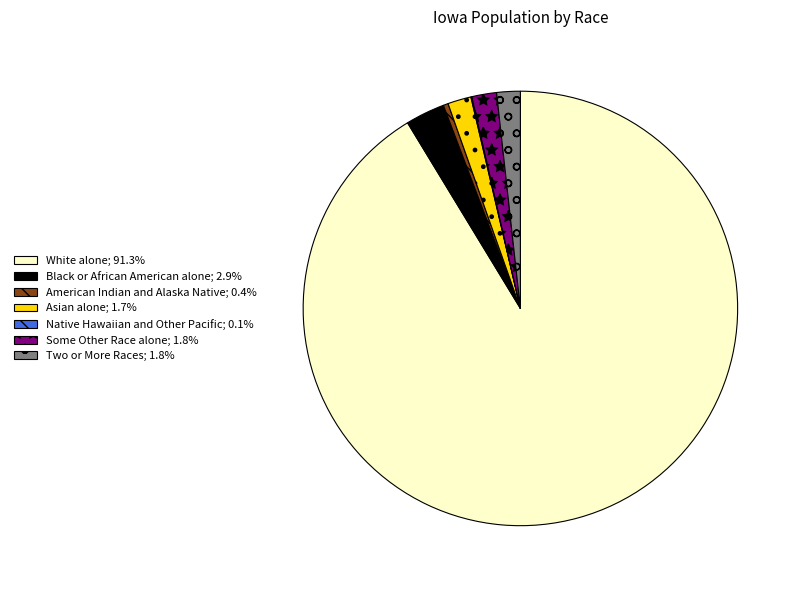

Which slice is the largest?

White alone